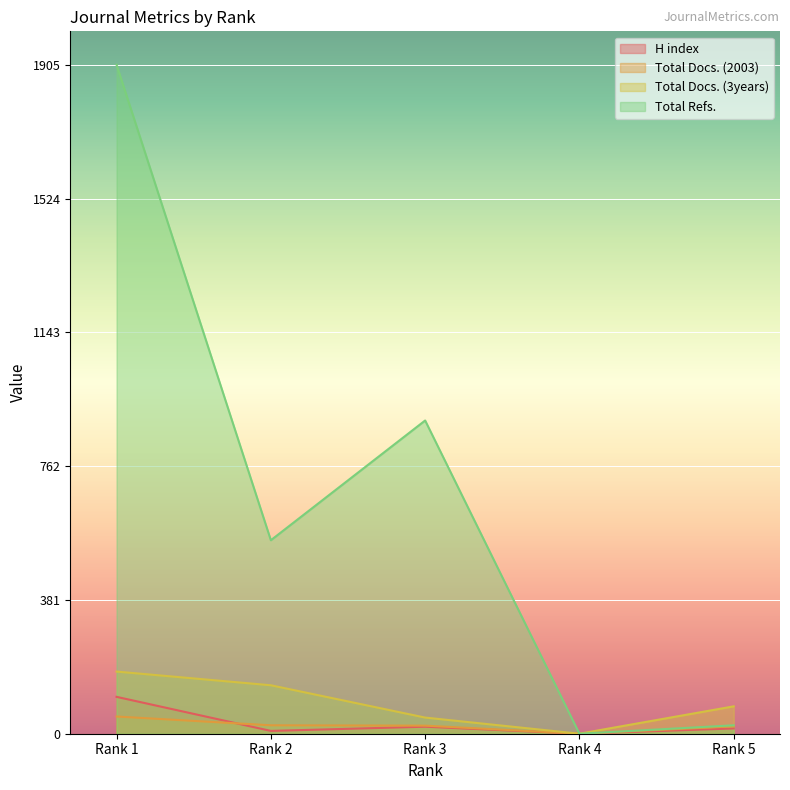

At which label is Total Refs. closest to 952?

Rank 3